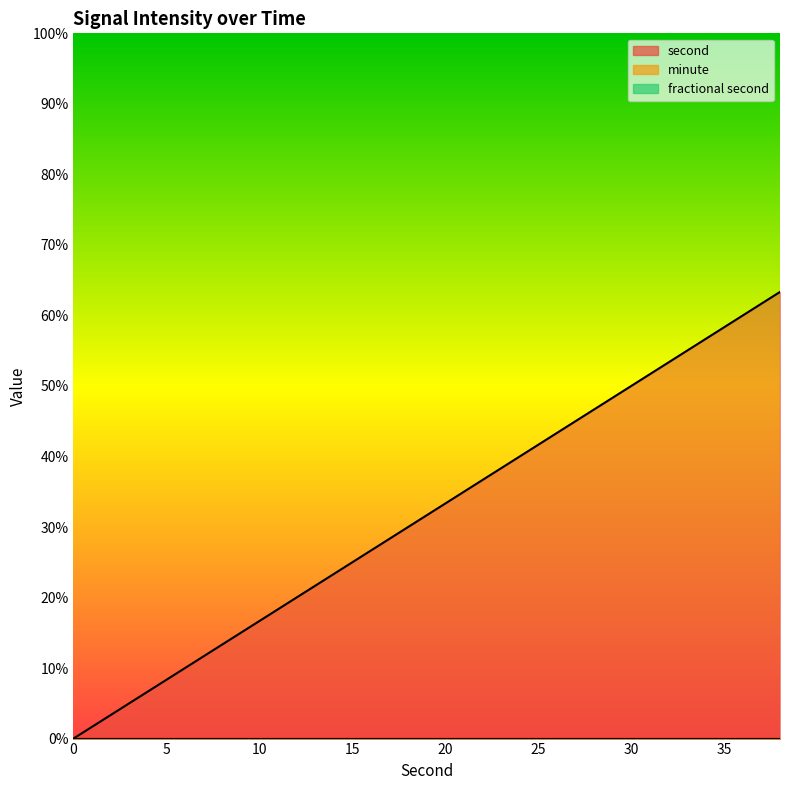

How many lines are shown in the chart?

3